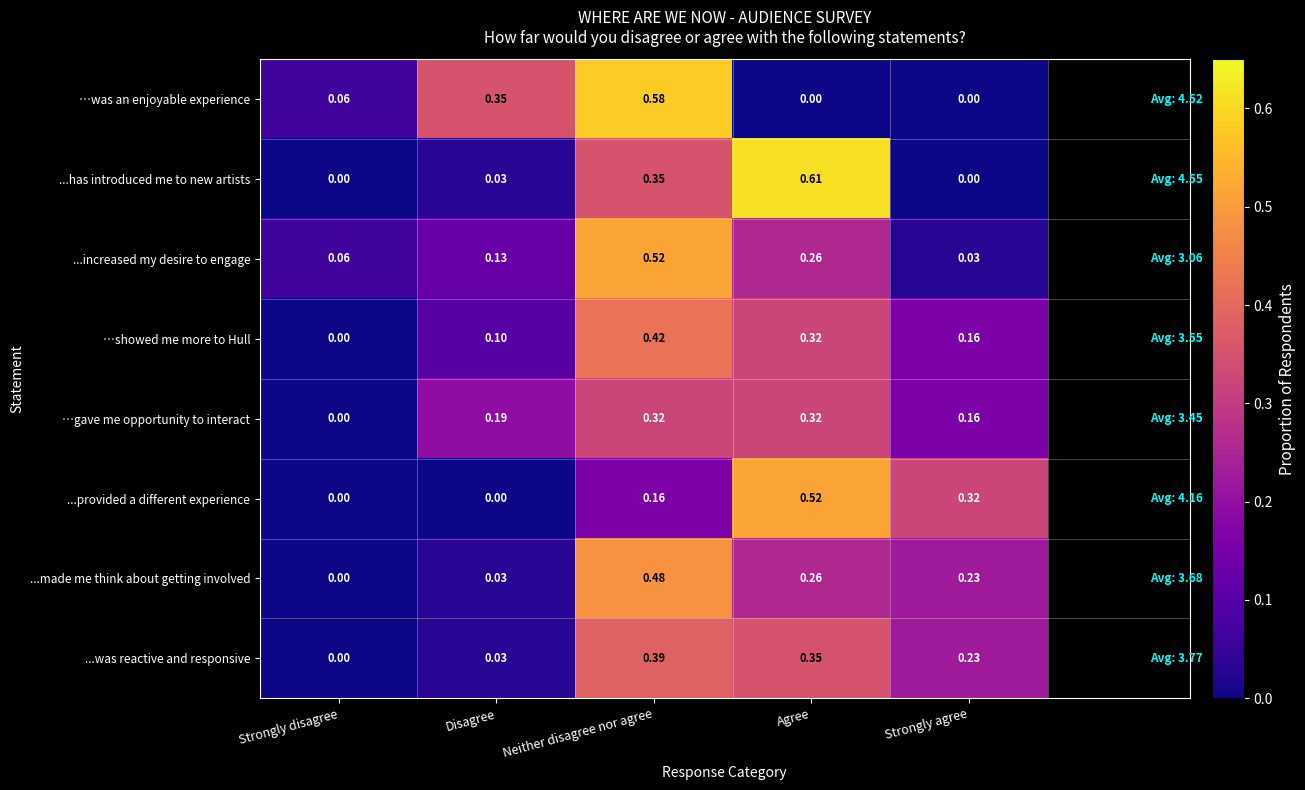

At which label does ...made me think about getting involved reach its peak?

Neither disagree nor agree